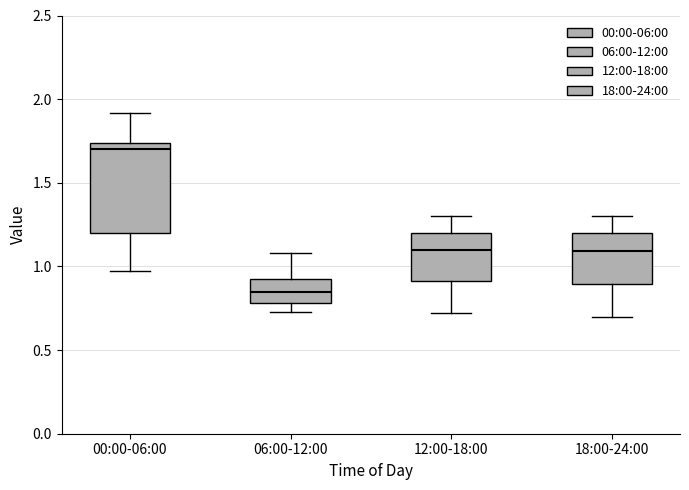

Which box is the tallest, from its lower edge to its upper edge?

00:00-06:00